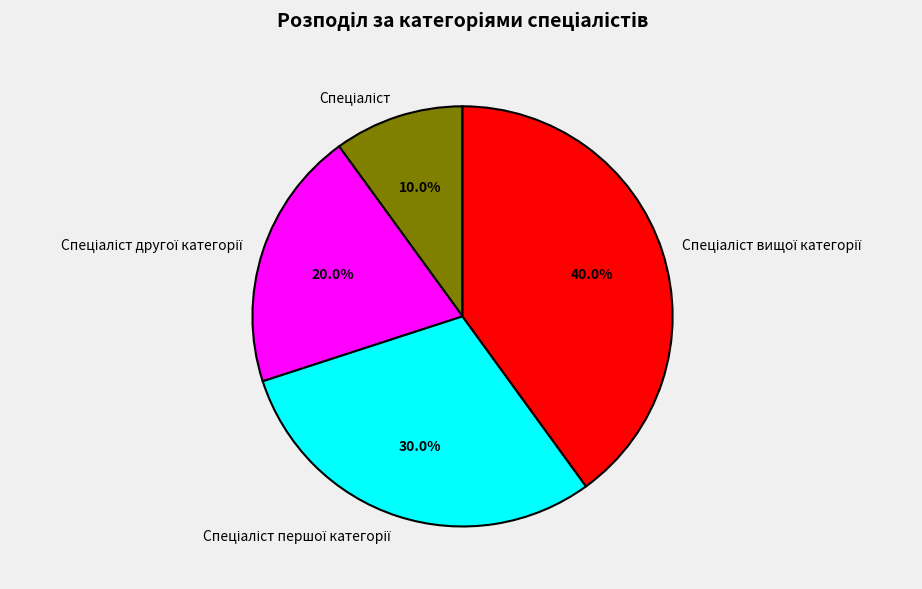

Does any single category account for the majority?

No